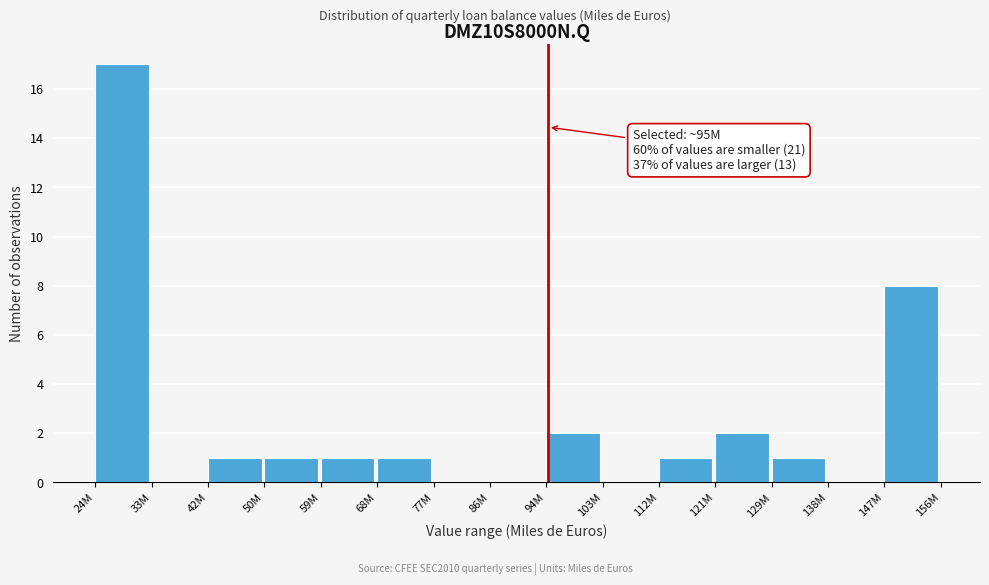

Reading left to right, list all the values displayed in this chart.

24M=17	33M=0	42M=1	50M=1	59M=1	68M=1	77M=0	86M=0	94M=2	103M=0	112M=1	121M=2	129M=1	138M=0	147M=8